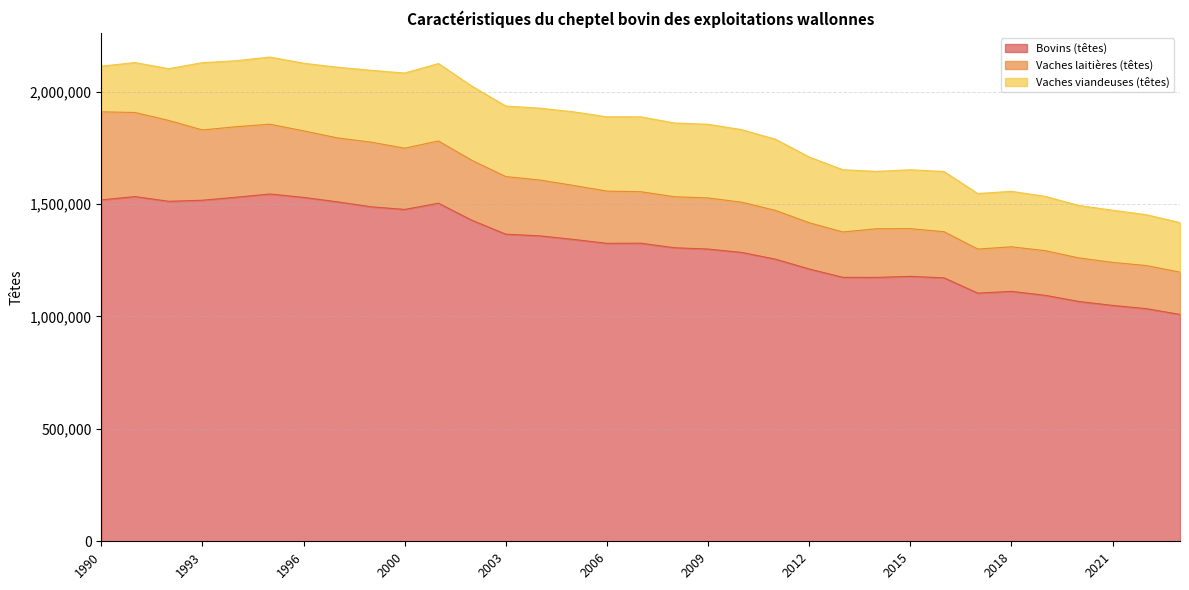

Does the chart have visible grid lines?

Yes